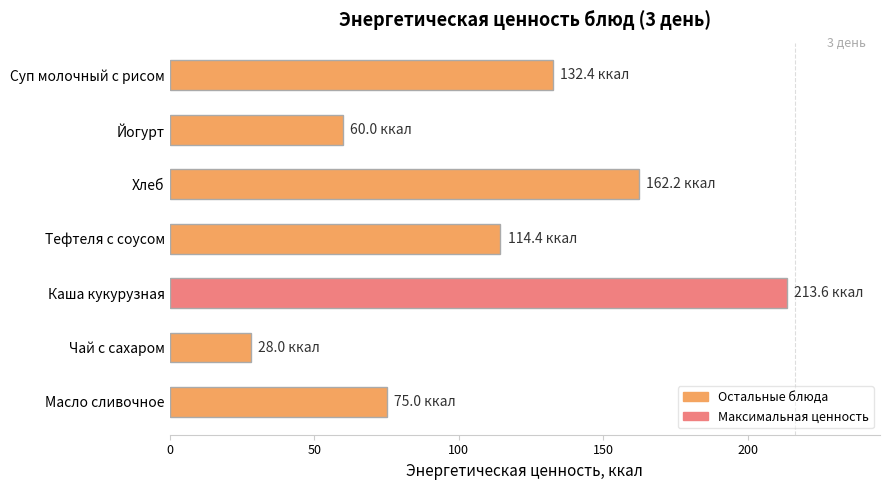

What is the label of the 7th bar from the top?

Масло сливочное